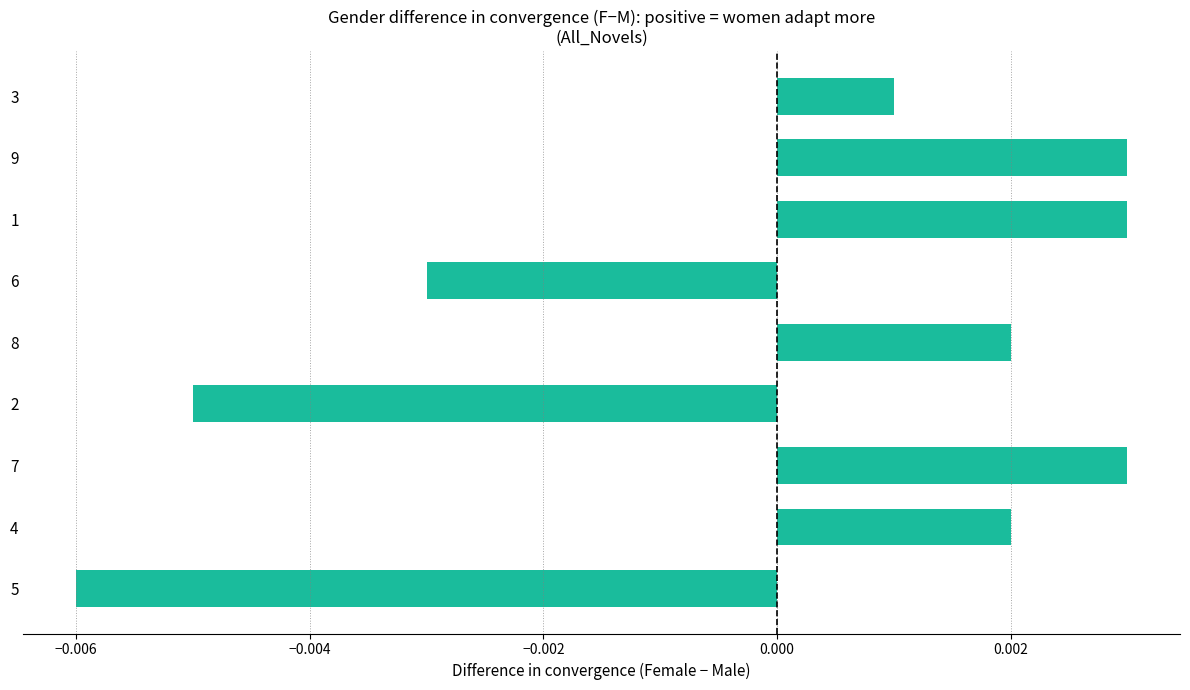

At which label is the value closest to 0?

3